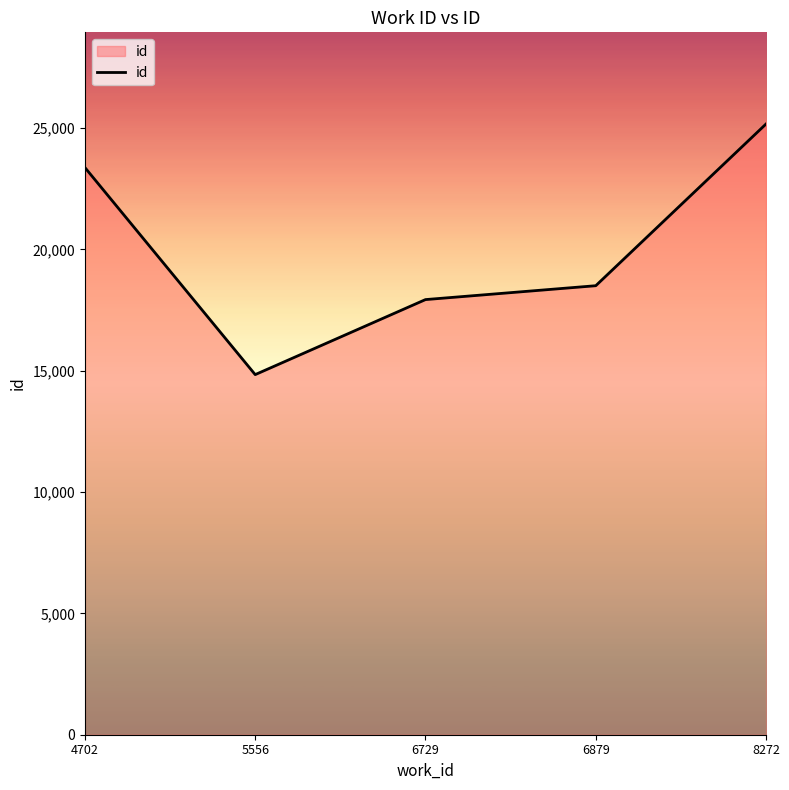

What is the sum of all values?

99832